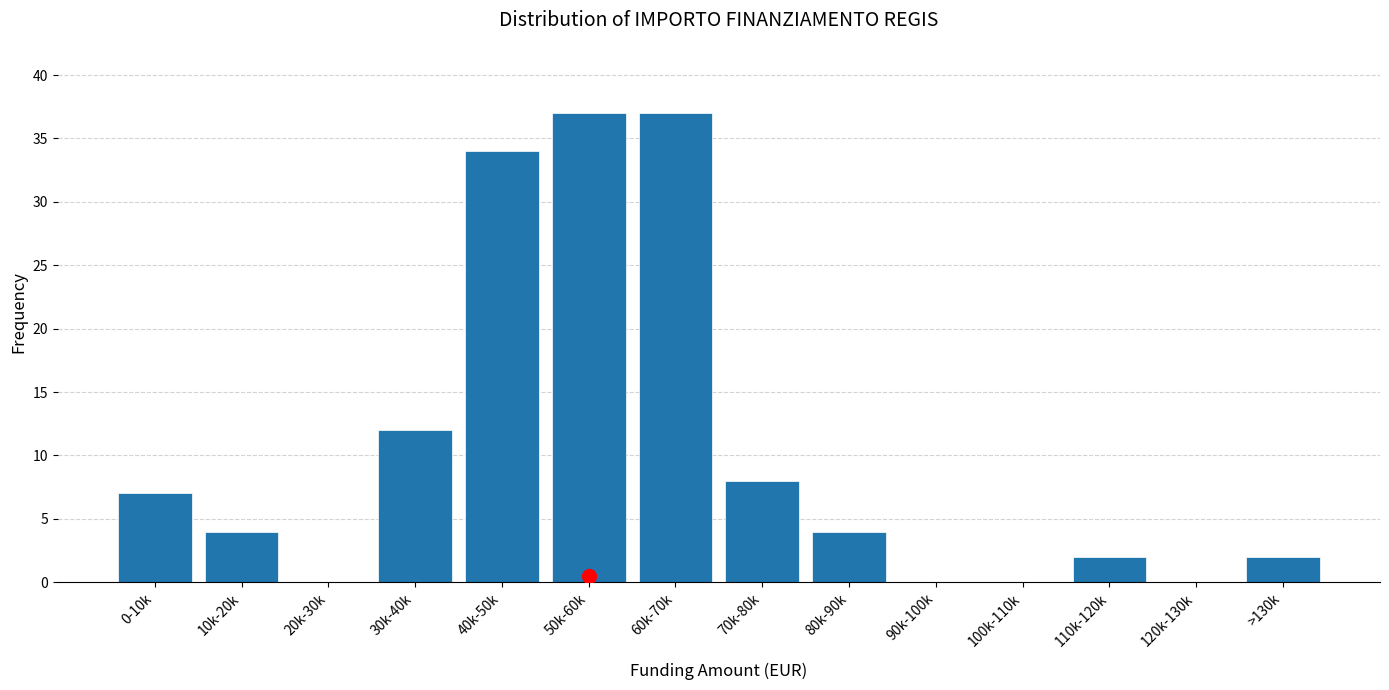

Reading right to left, transcribe all the data shown in this chart.

>130k=2	120k-130k=0	110k-120k=2	100k-110k=0	90k-100k=0	80k-90k=4	70k-80k=8	60k-70k=37	50k-60k=37	40k-50k=34	30k-40k=12	20k-30k=0	10k-20k=4	0-10k=7